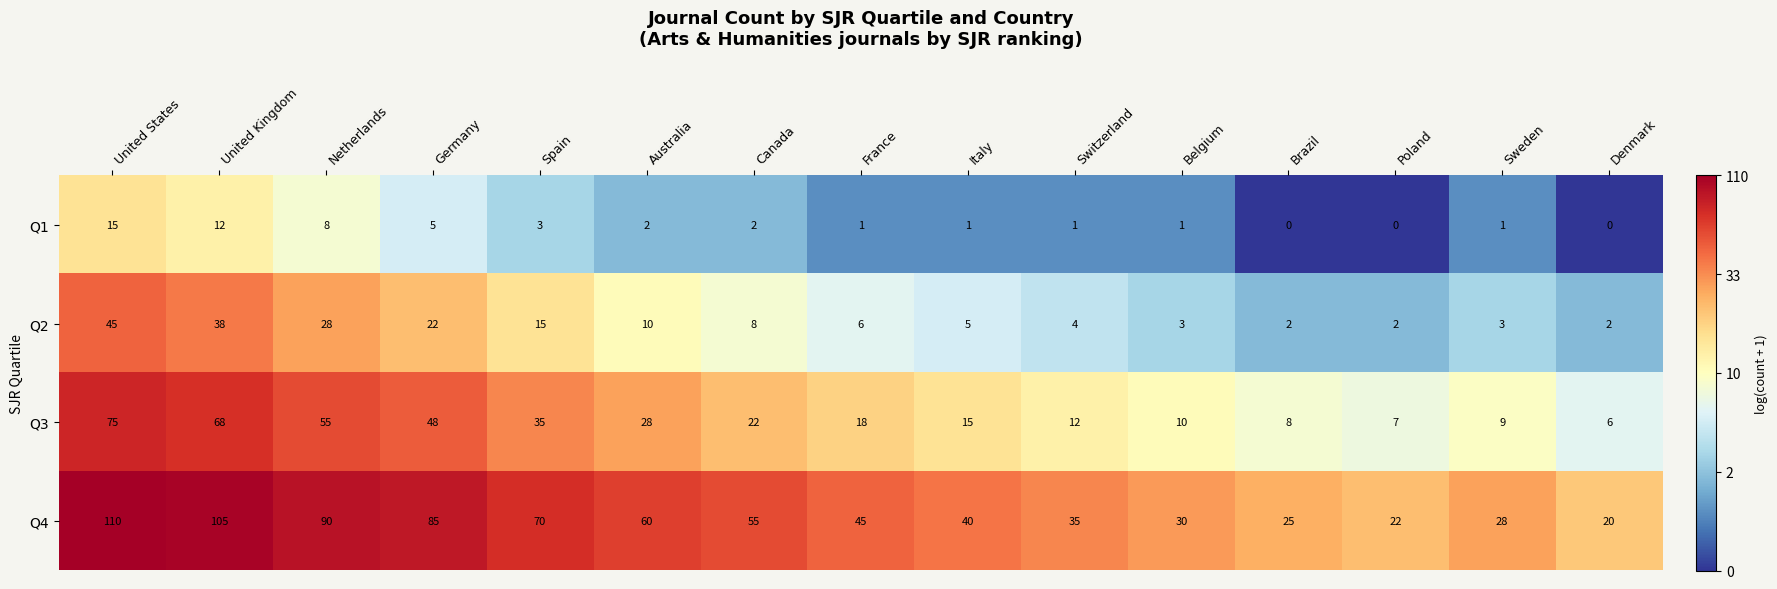

What is the total value across all series at United Kingdom?

223